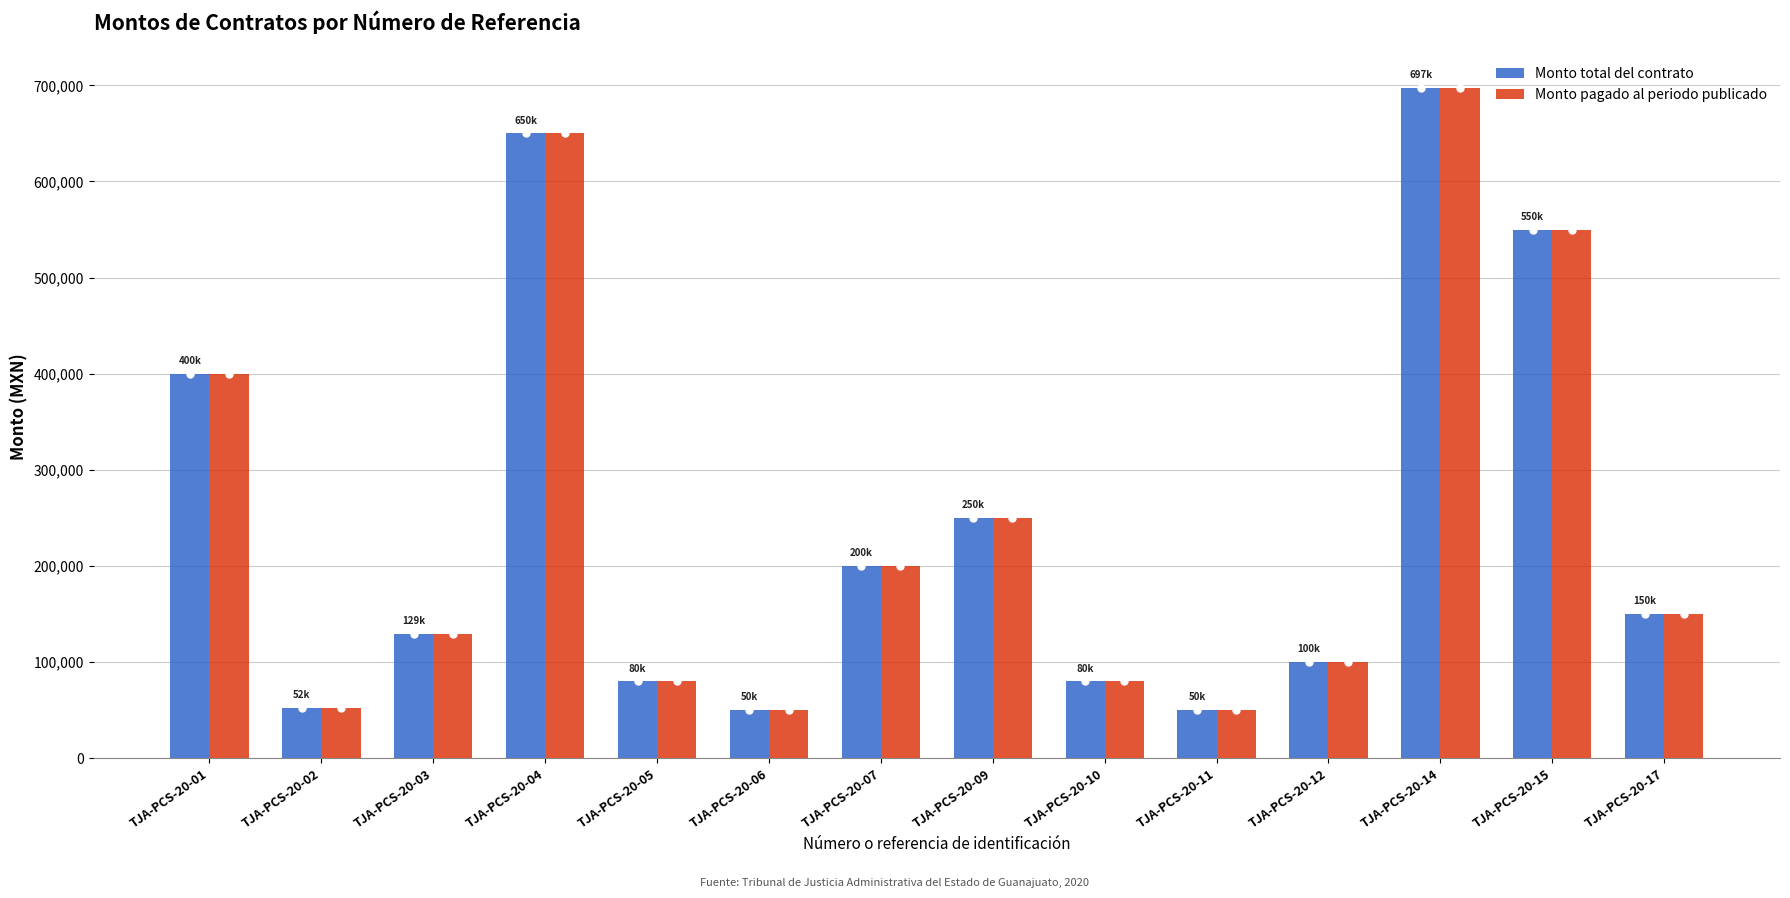

The value of Monto total del contrato at TJA-PCS-20-04 is 146212.4. True or false?

False